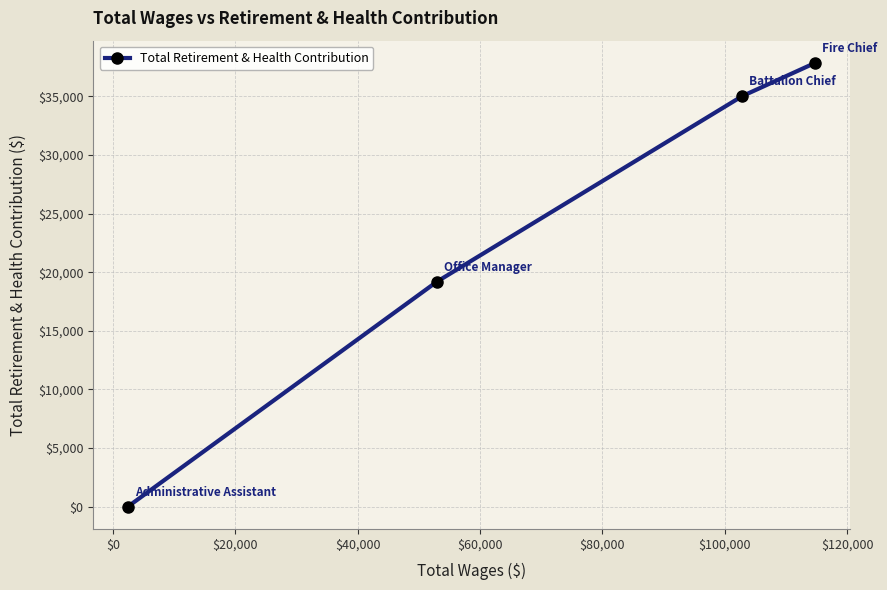

True or false: there are more than 0 points higher than both neighbors.

False